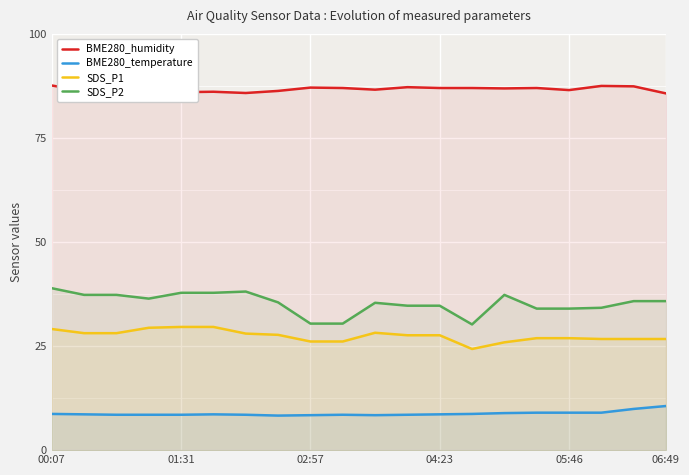

What is the lowest value of the SDS_P1 series?

24.3